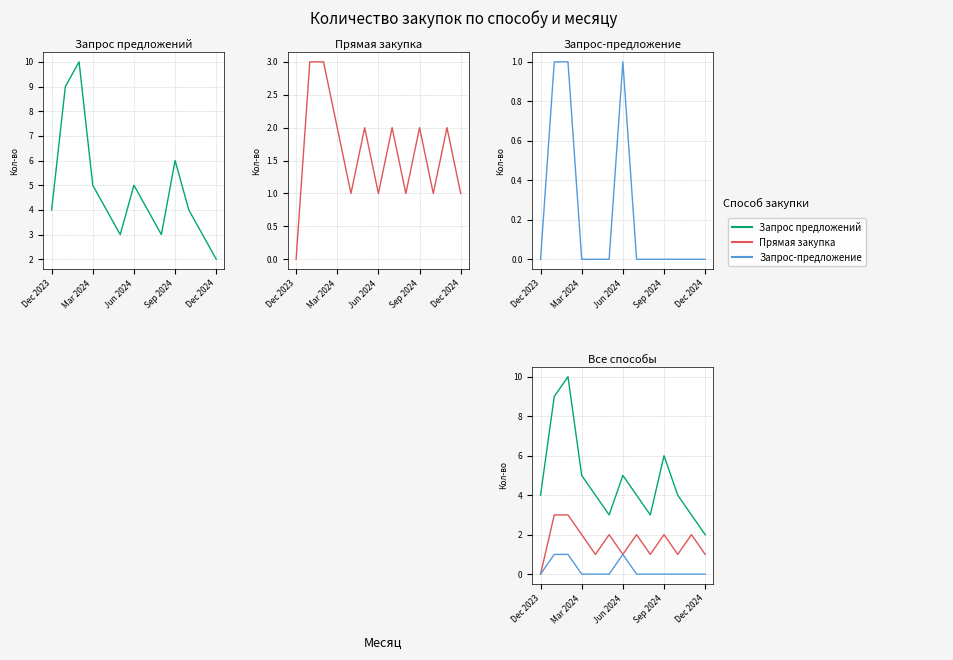

True or false: Прямая закупка and Запрос предложений intersect in this chart.

False